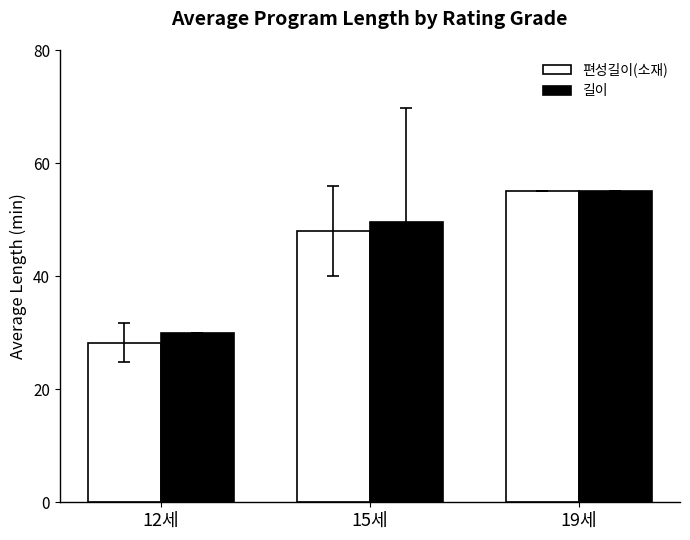

What is the maximum value shown in the chart?

55.0